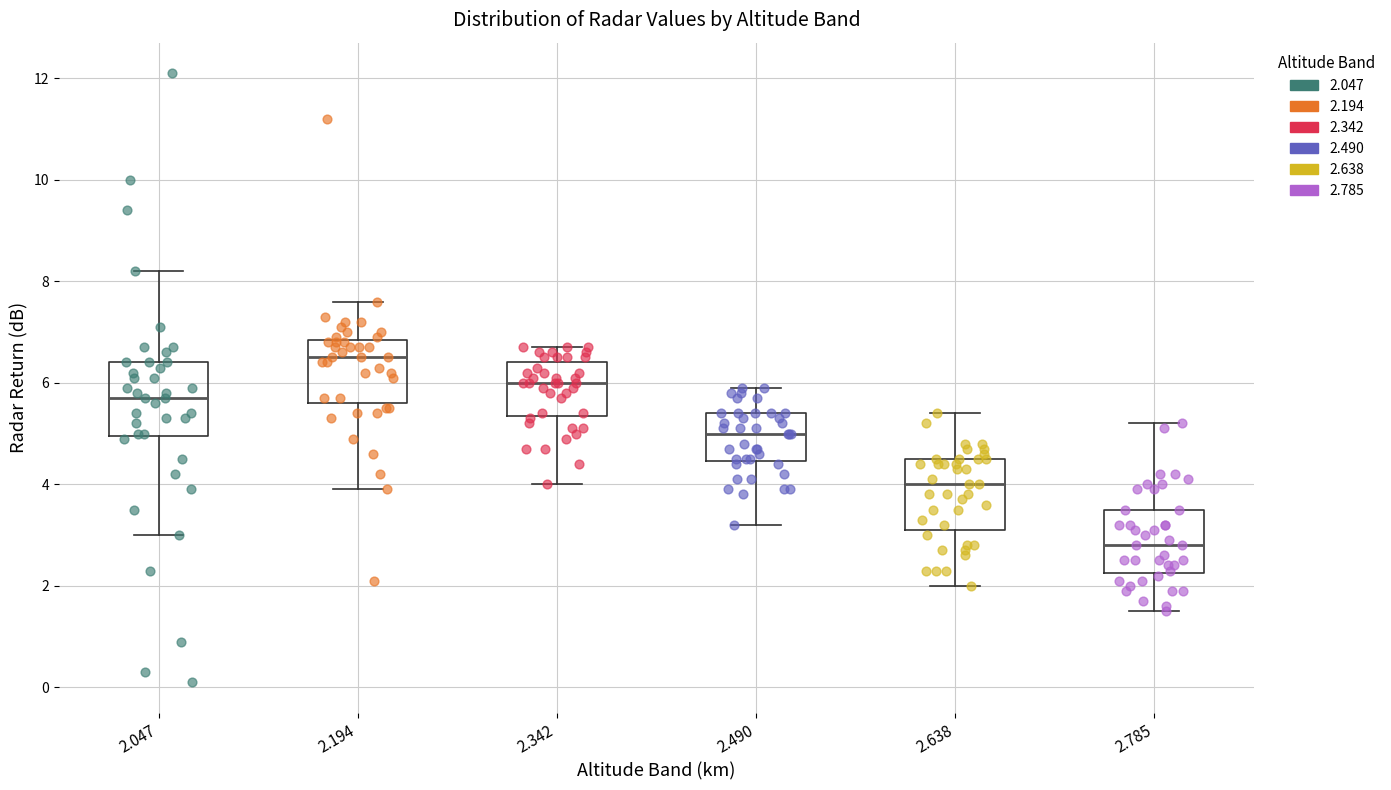

Reading left to right, read every box against the y-axis: the position of its median line, the range the box covers, and the ends of its whiskers. The values are not printed on the chart, so give them approximately, as read against the axis.

2.047: median 5.8, box 5.0 to 6.4, whiskers 3.0 to 8.2
2.194: median 6.6, box 5.6 to 6.8, whiskers 4.0 to 7.6
2.342: median 6.0, box 5.4 to 6.4, whiskers 4.0 to 6.8
2.490: median 5.0, box 4.4 to 5.4, whiskers 3.2 to 6.0
2.638: median 4.0, box 3.2 to 4.6, whiskers 2.0 to 5.4
2.785: median 2.8, box 2.2 to 3.6, whiskers 1.6 to 5.2